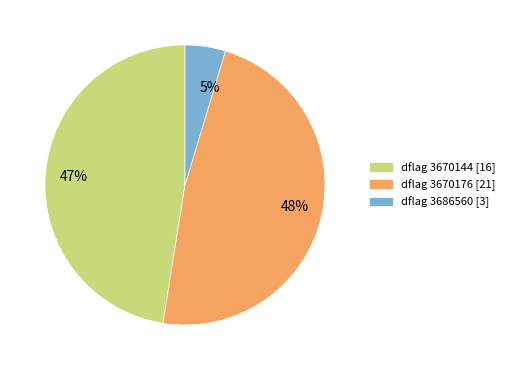

Which category has the smallest portion of the pie?

5%